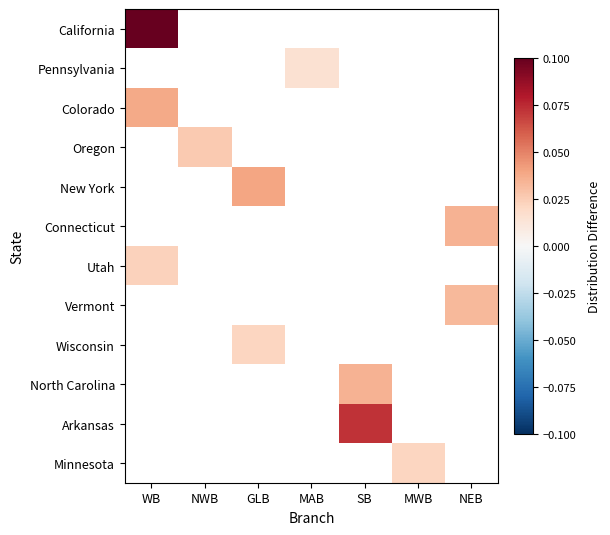

How many categories are shown in the chart?

7